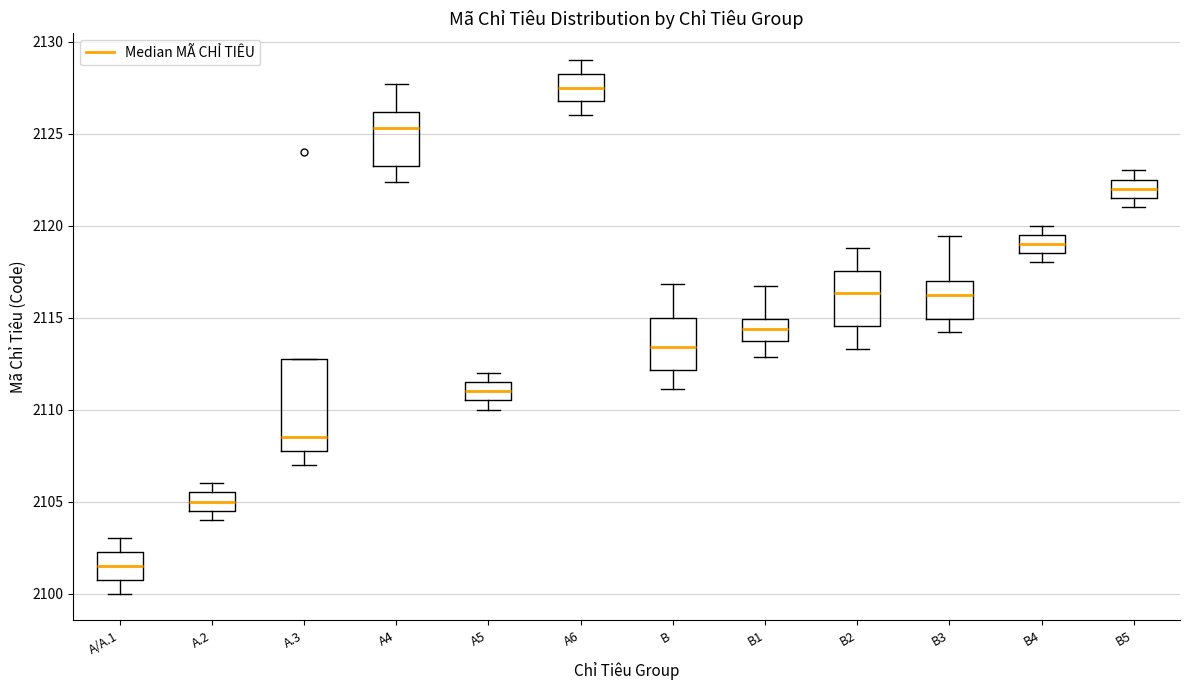

Which box is the tallest, from its lower edge to its upper edge?

A.3